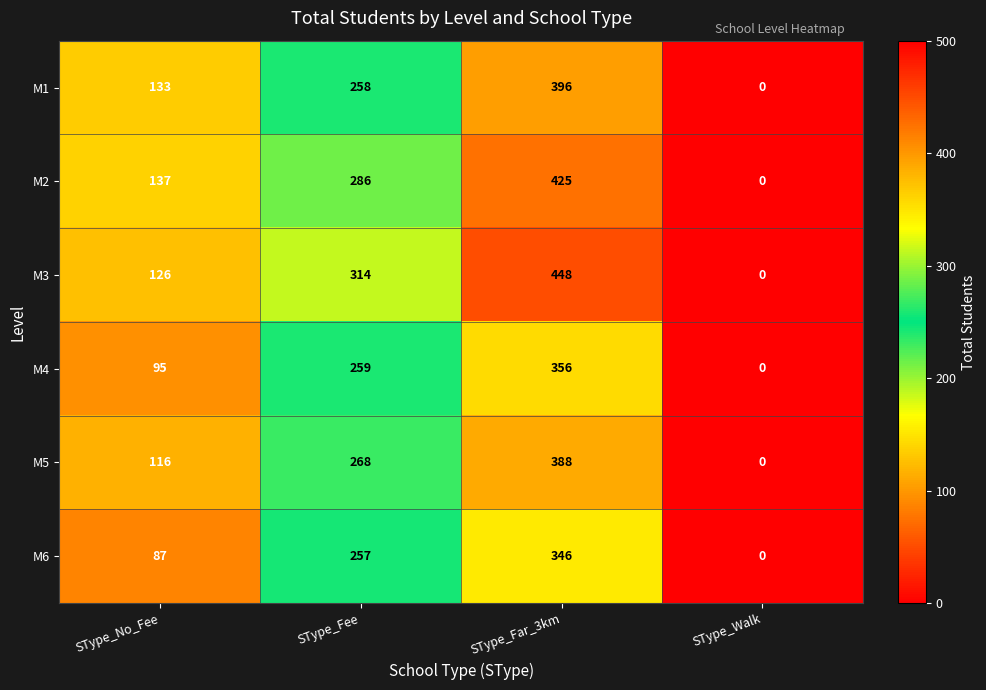

How many categories are shown in the chart?

4